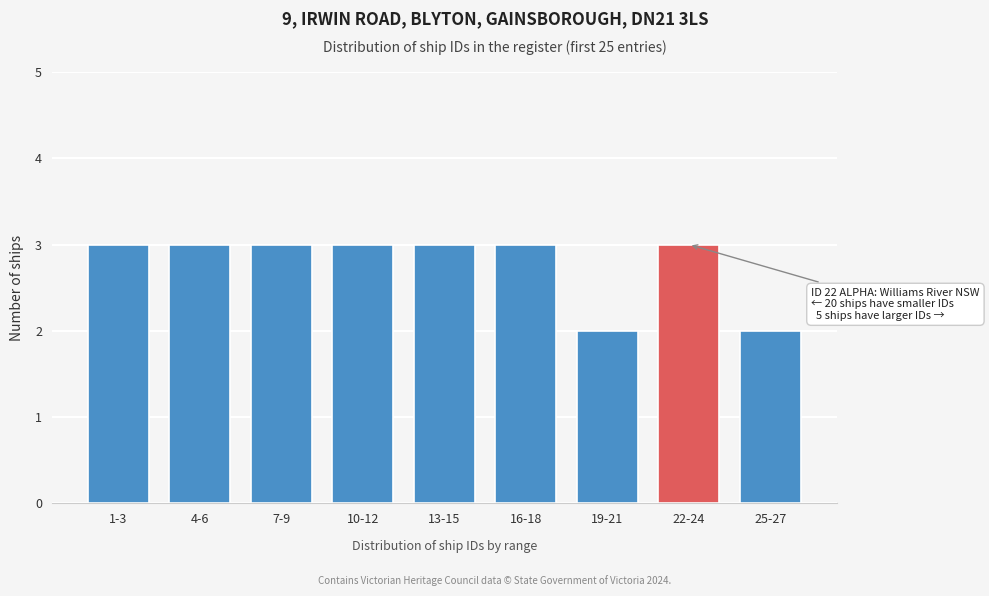

Reading right to left, transcribe all the data shown in this chart.

25-27=2	22-24=3	19-21=2	16-18=3	13-15=3	10-12=3	7-9=3	4-6=3	1-3=3